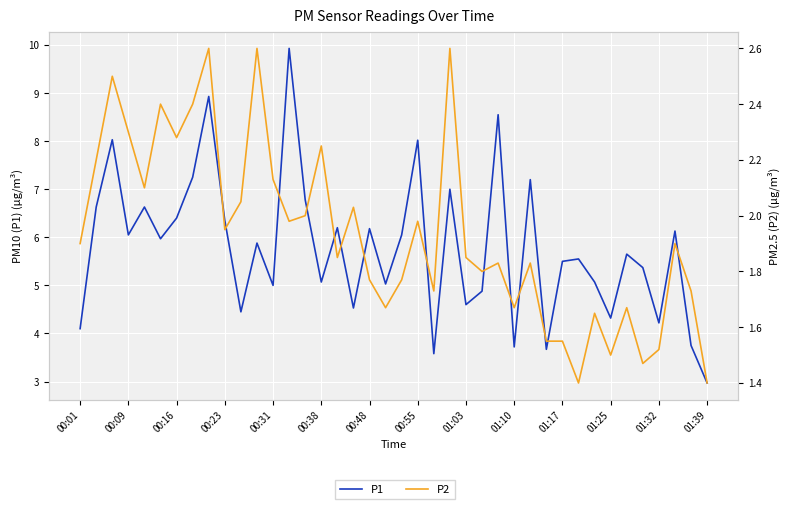

Where is P2 nearest to the value 2?

14